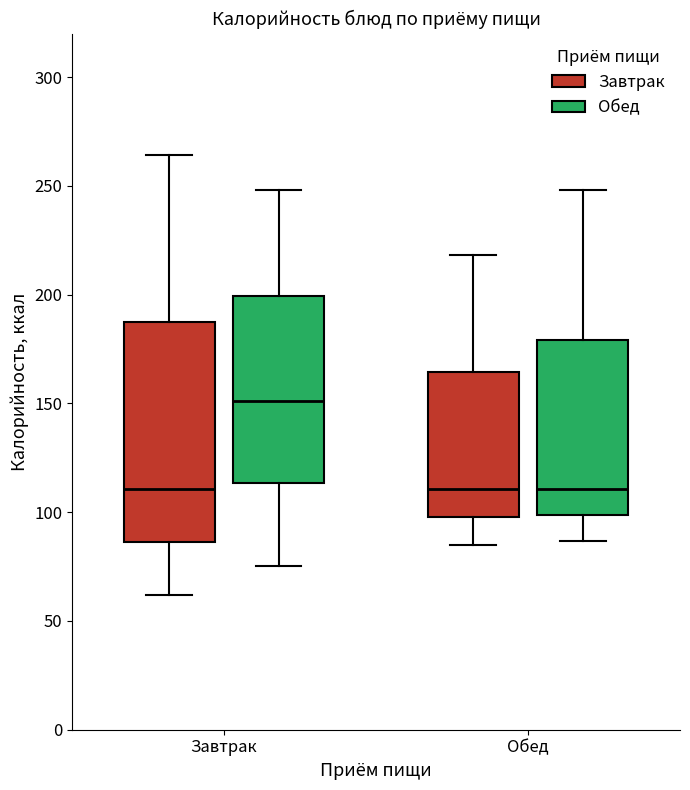

Reading left to right, read every box against the y-axis: the position of its median line, the range the box covers, and the ends of its whiskers. The values are not printed on the chart, so give them approximately, as read against the axis.

Завтрак (Завтрак): median 110, box 85 to 185, whiskers 60 to 265
Завтрак (Обед): median 150, box 115 to 200, whiskers 75 to 250
Обед (Завтрак): median 110, box 100 to 165, whiskers 85 to 220
Обед (Обед): median 110, box 100 to 180, whiskers 85 to 250